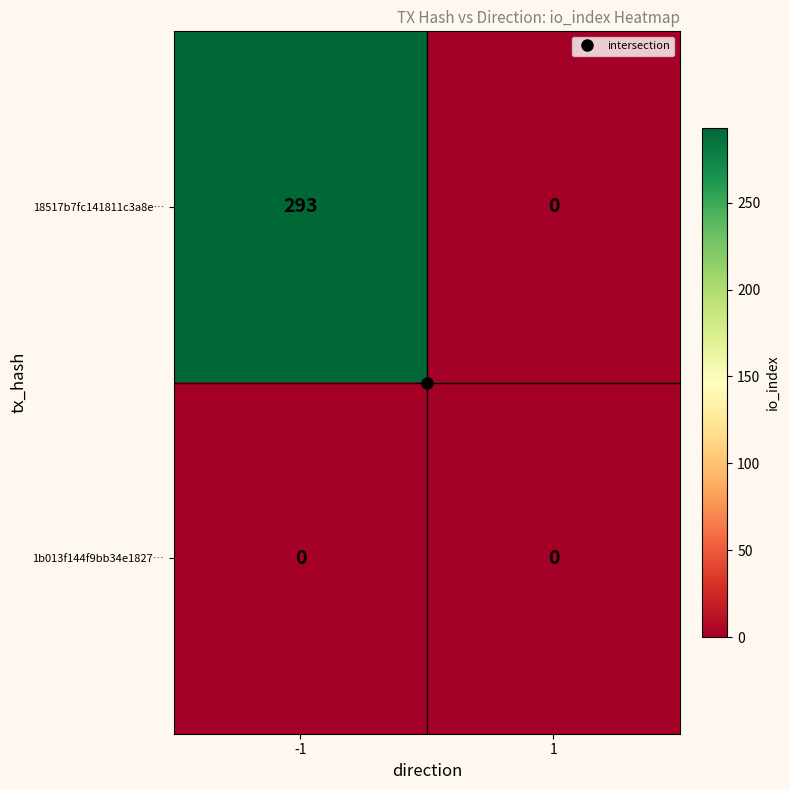

What is the sum of the 18517b7fc141811c3a8e… values at -1 and 1?

293